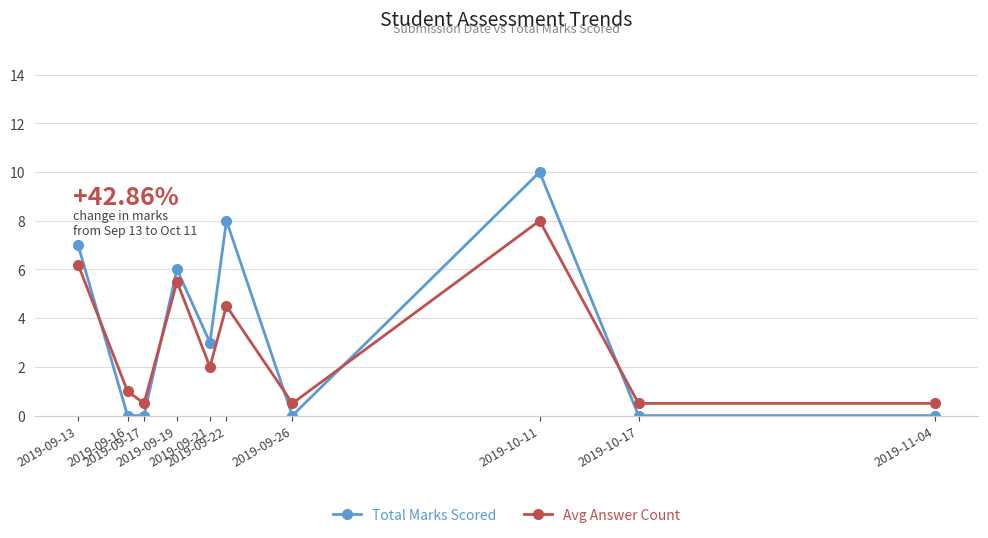

Is it true that Avg Answer Count equals 2.0 at 2019-09-21?

True